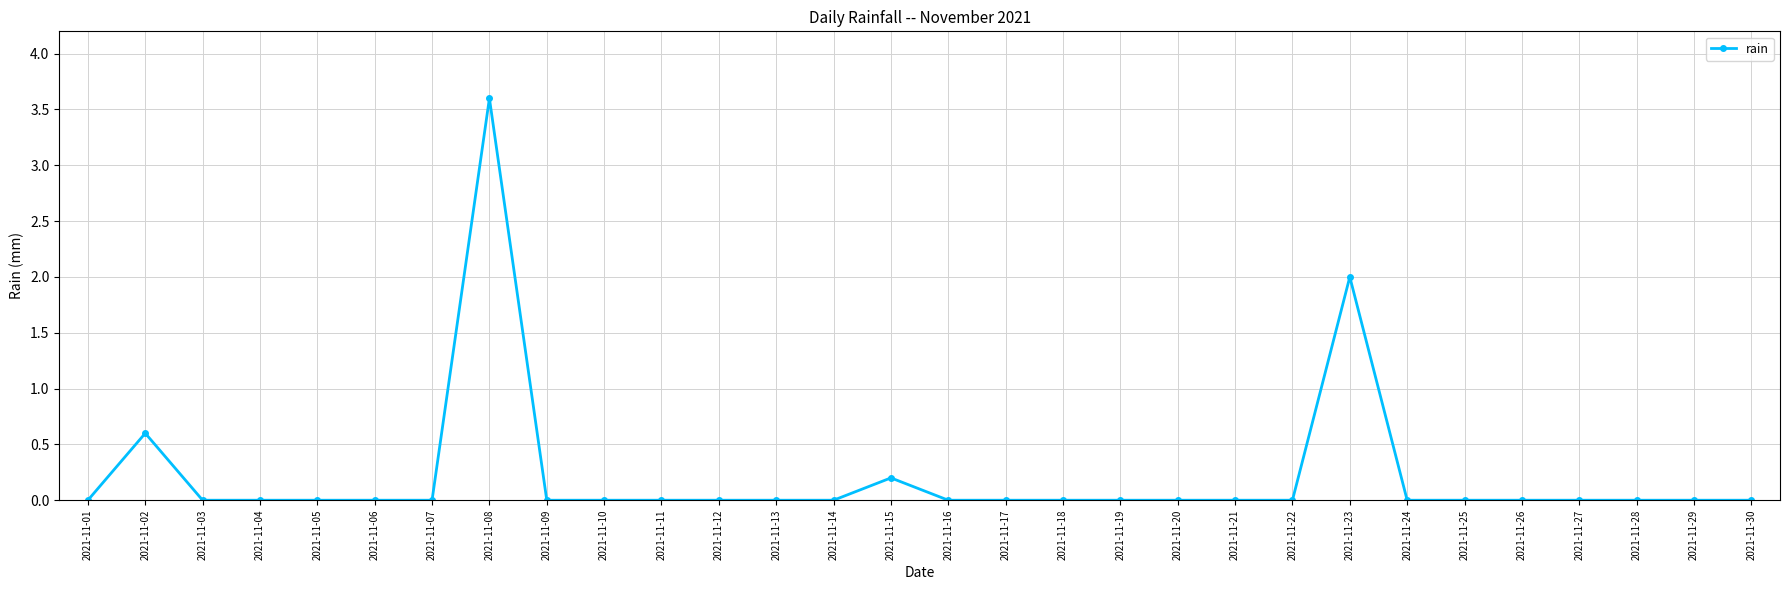

What is the value of the 15th point from the left?

0.2